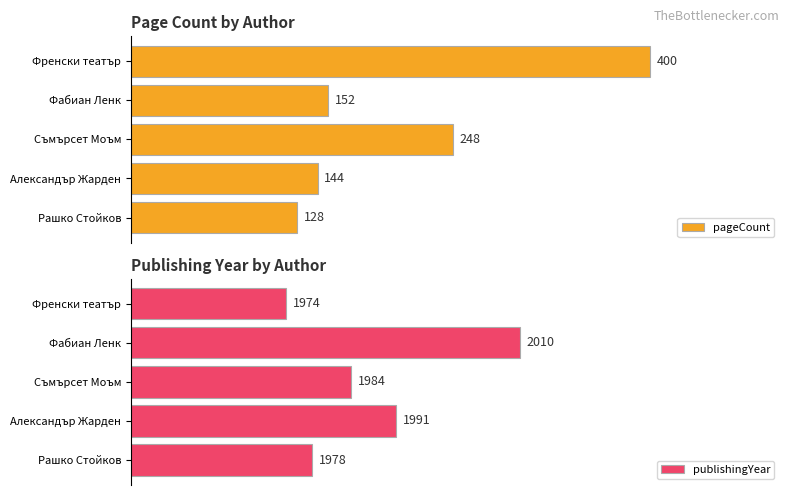

What is the difference between the maximum and second lowest values in the pageCount series?

256